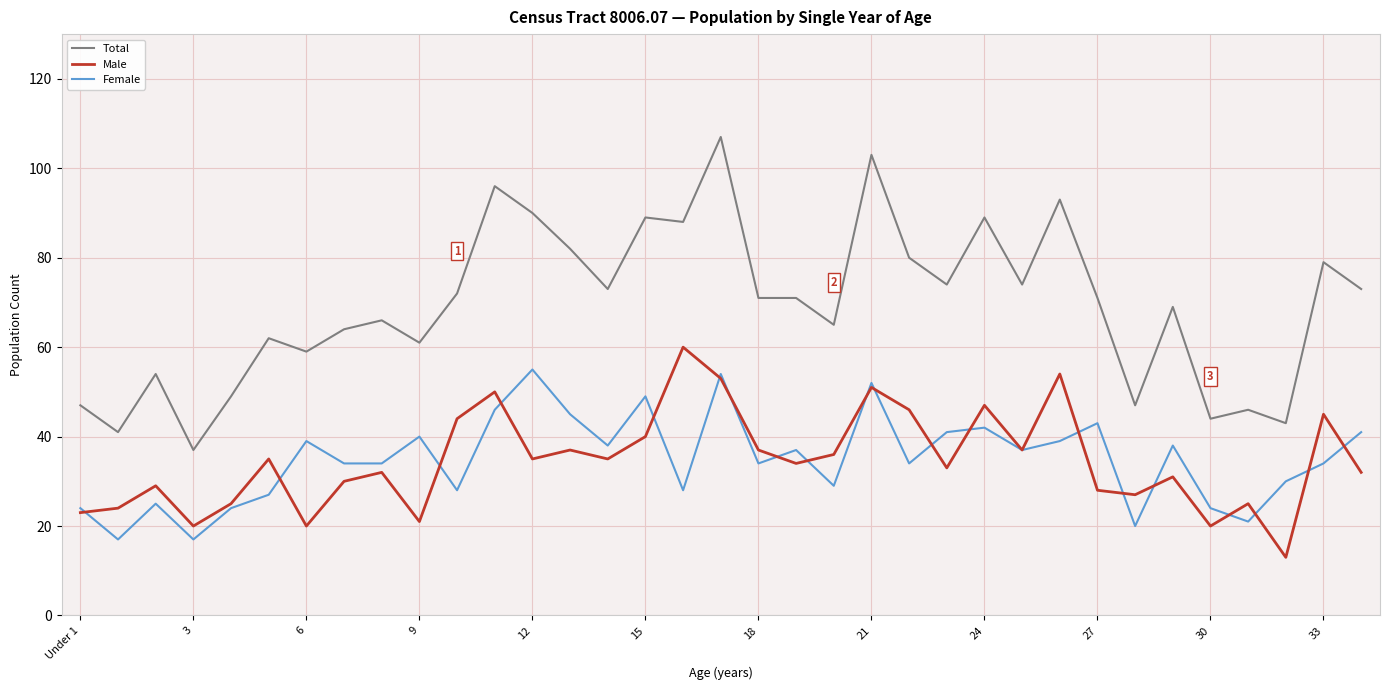

Which series has the largest range (max minus min)?

Total